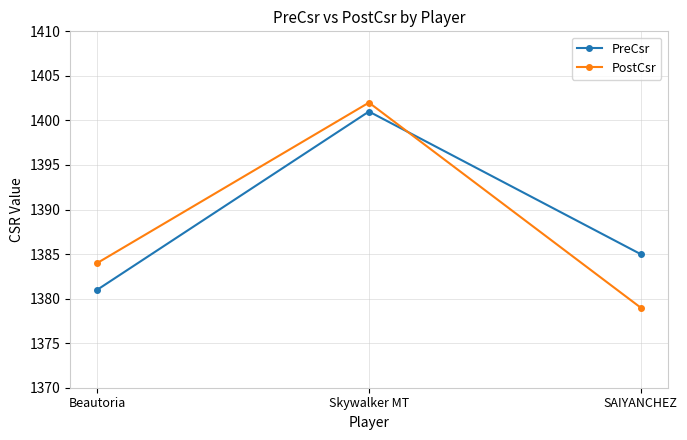

What is the maximum value shown in the chart?

1402